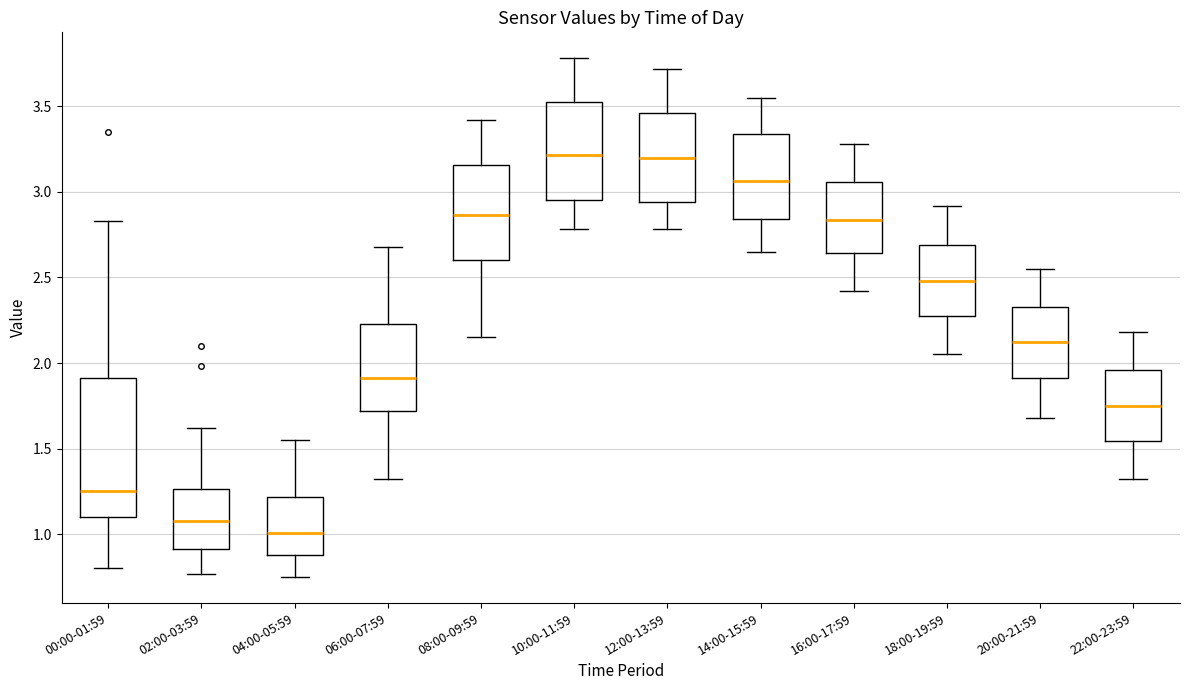

Where does the lower whisker of the box for 04:00-05:59 end on the y-axis? The values are not printed on the chart, so give them approximately, as read against the axis.

0.75